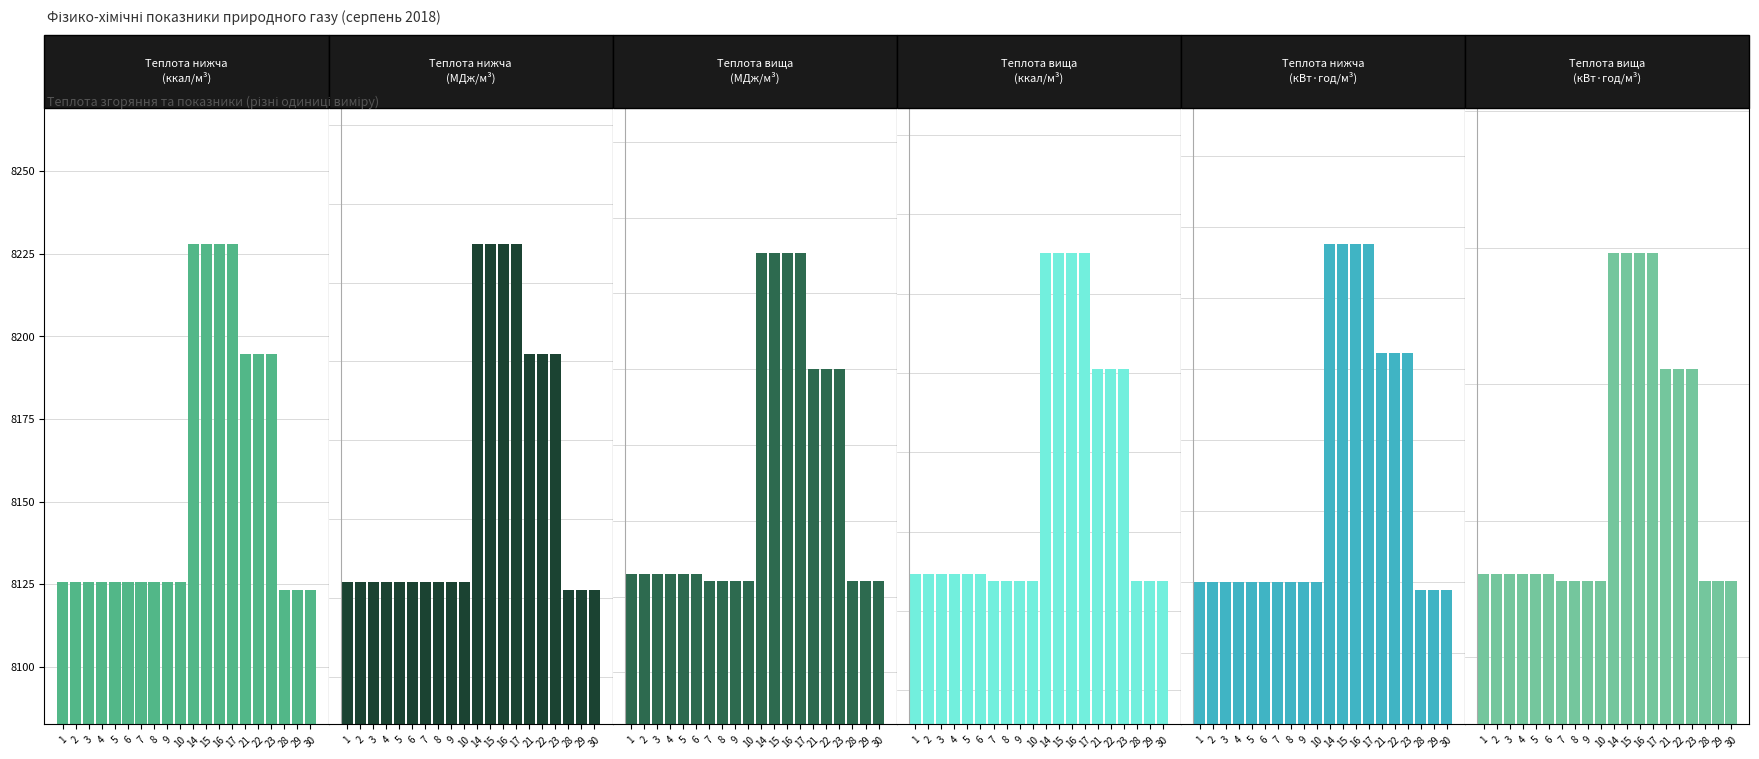

Between 23 and 7, which is larger?

23